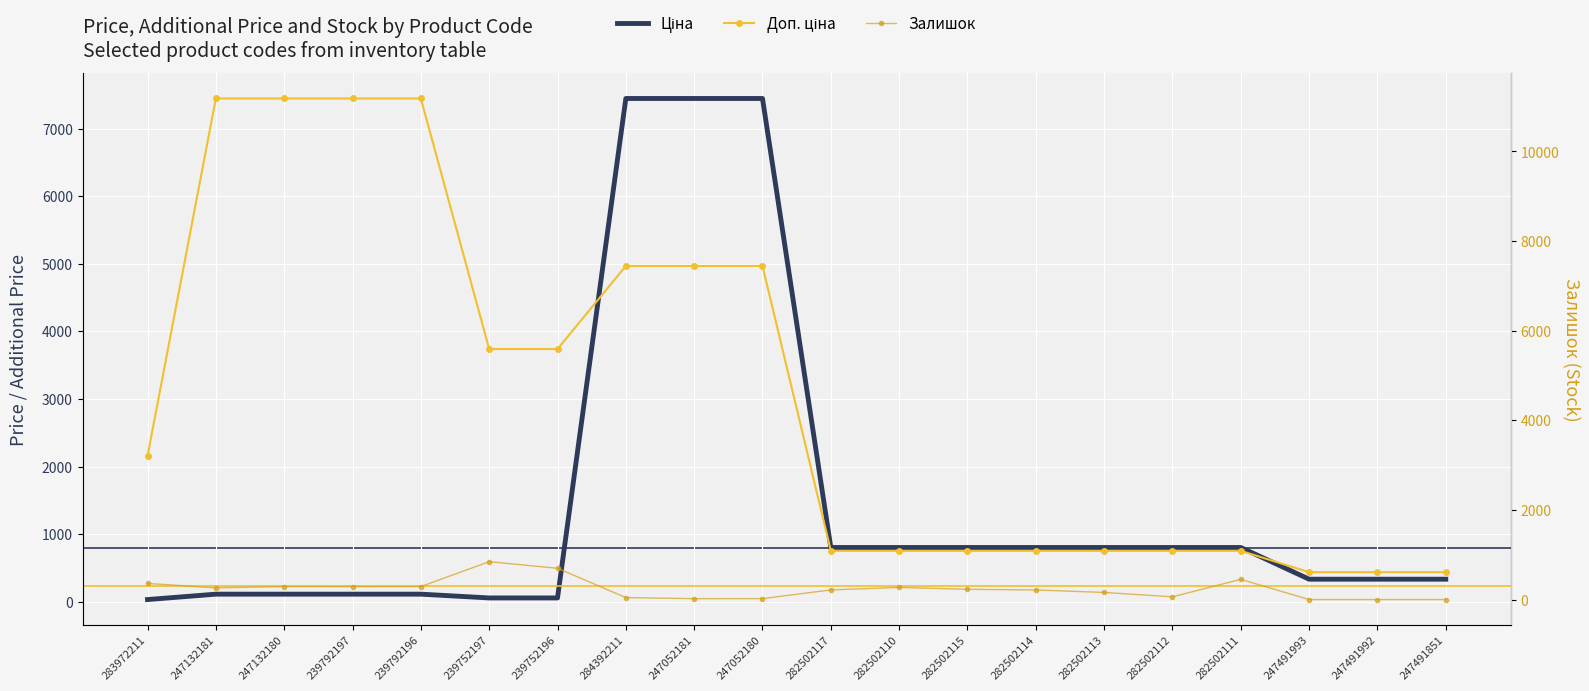

What is the label of the 18th point from the right?

247132180